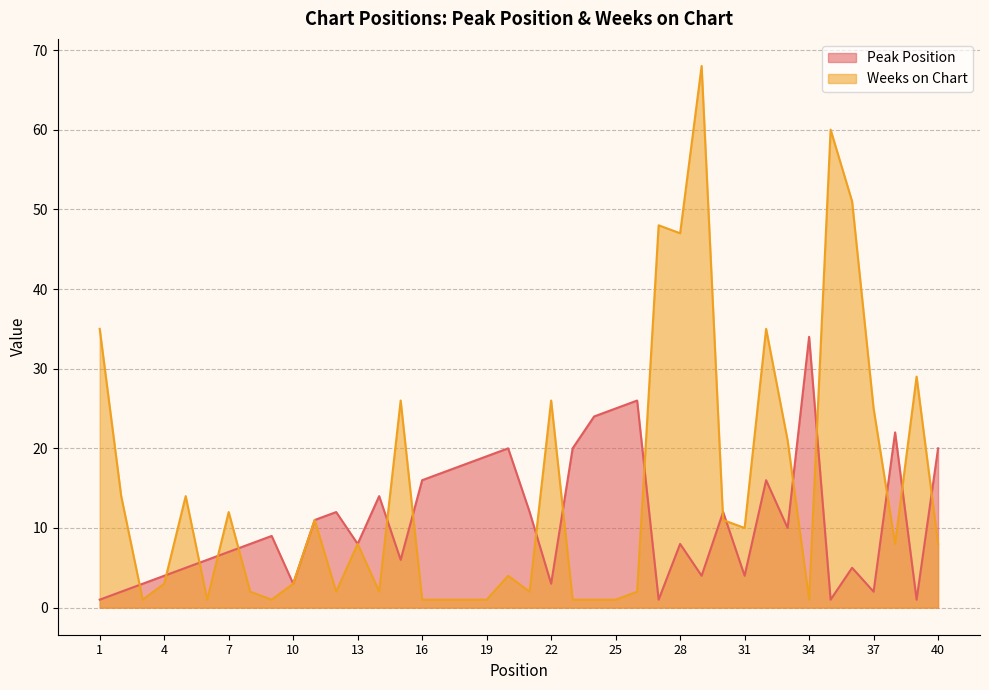

Is it true that Weeks on Chart equals 28 at 33?

False